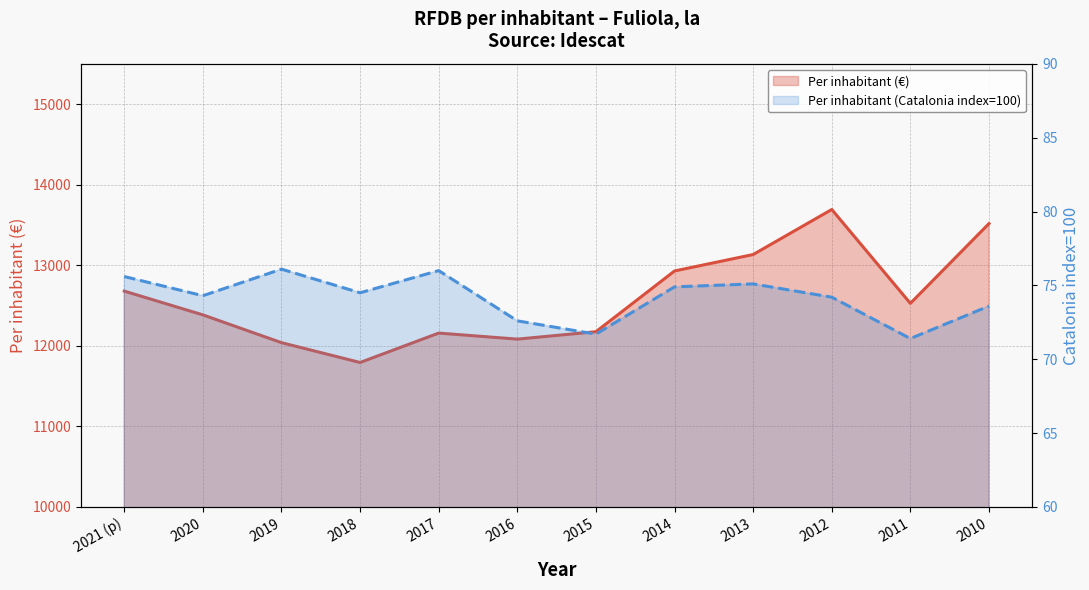

Which label corresponds to the smallest value in the chart?

2011